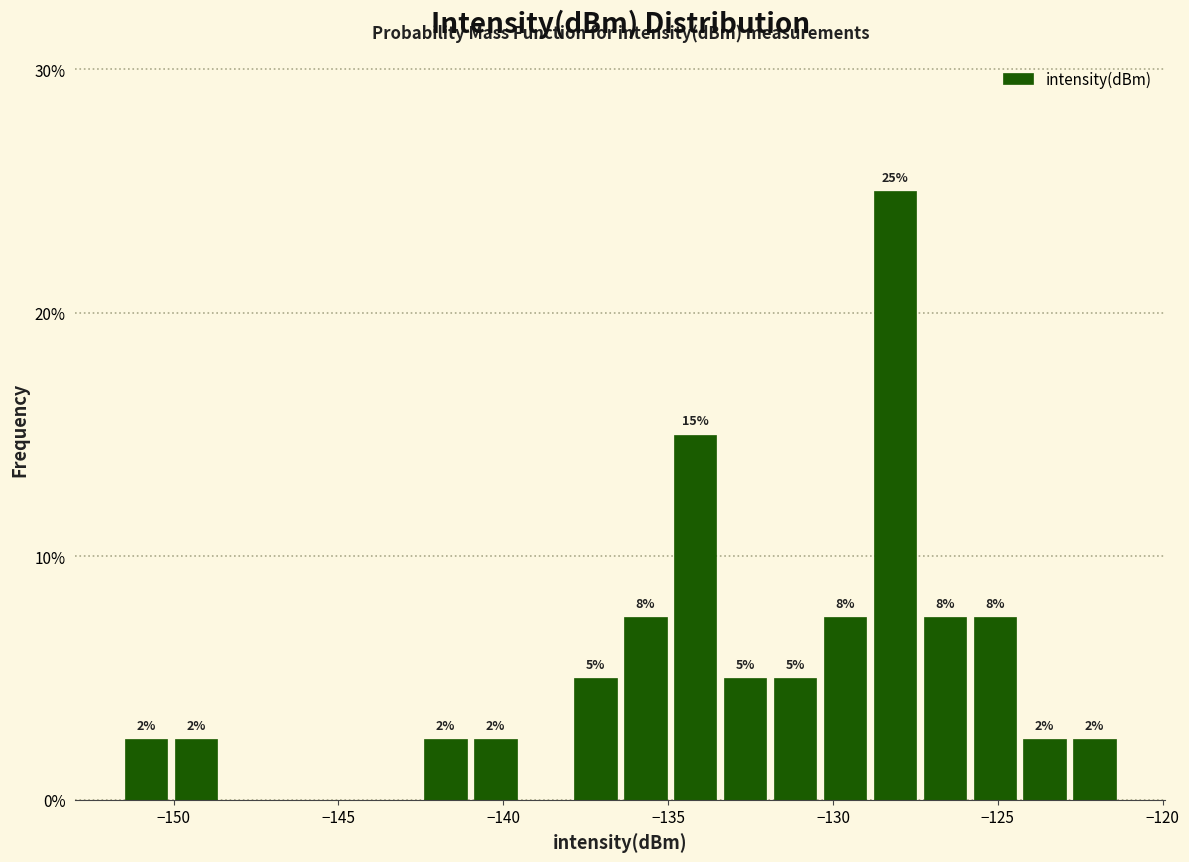

Around what value on the x-axis is the tallest bar? Give the approximate position of its centre, as read against the axis.

-128.0